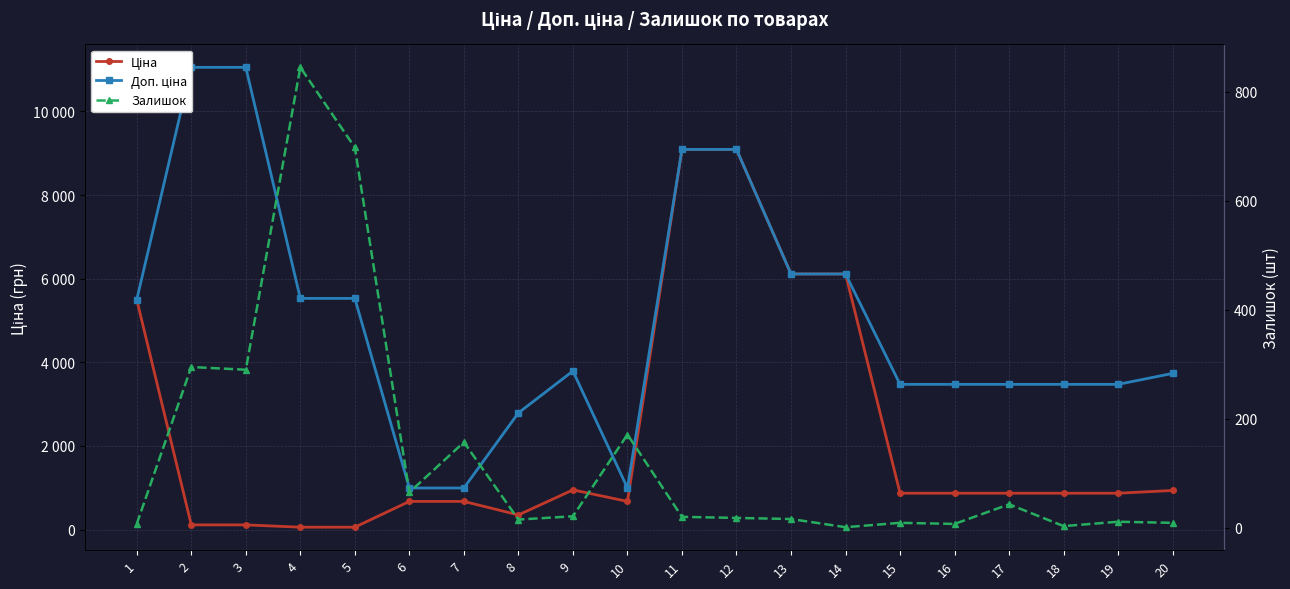

Which series has the largest range (max minus min)?

Доп. ціна